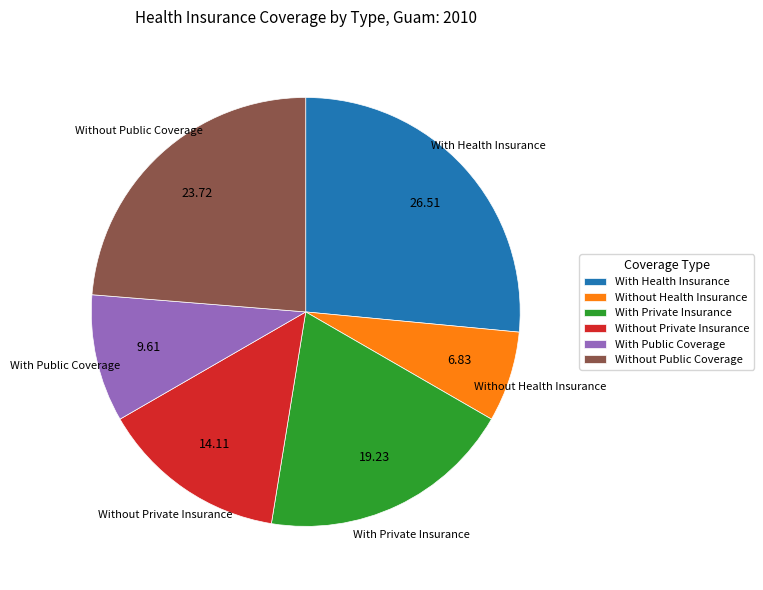

Is Without Private Insurance the majority of the pie?

No